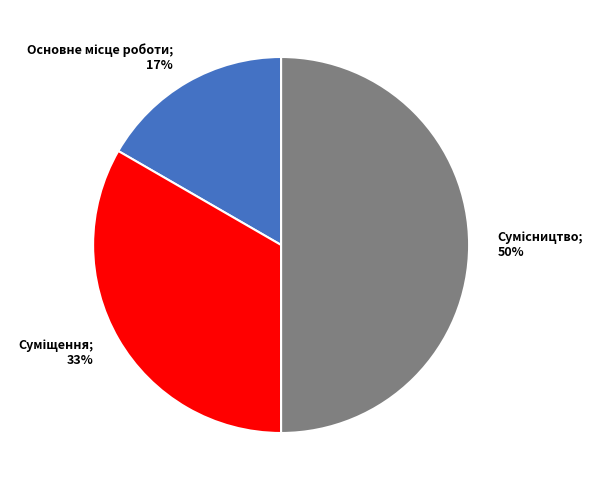

To the nearest percent, what is the average slice percentage?

33%